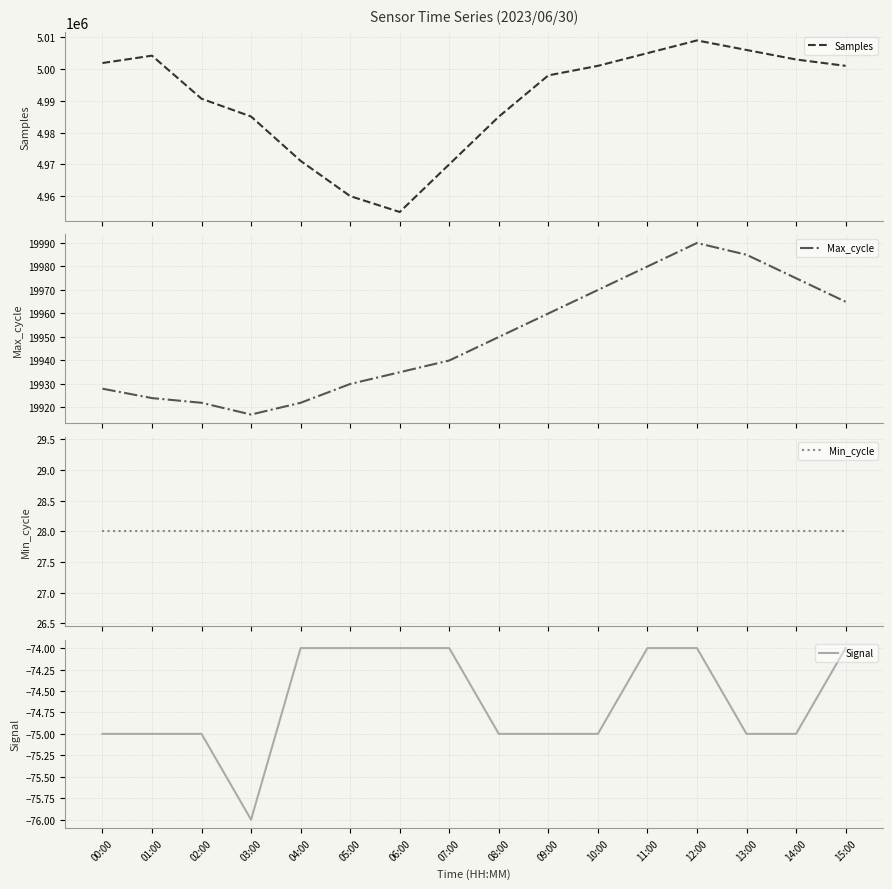

Is it true that Max_cycle equals 31621 at 04:00?

False